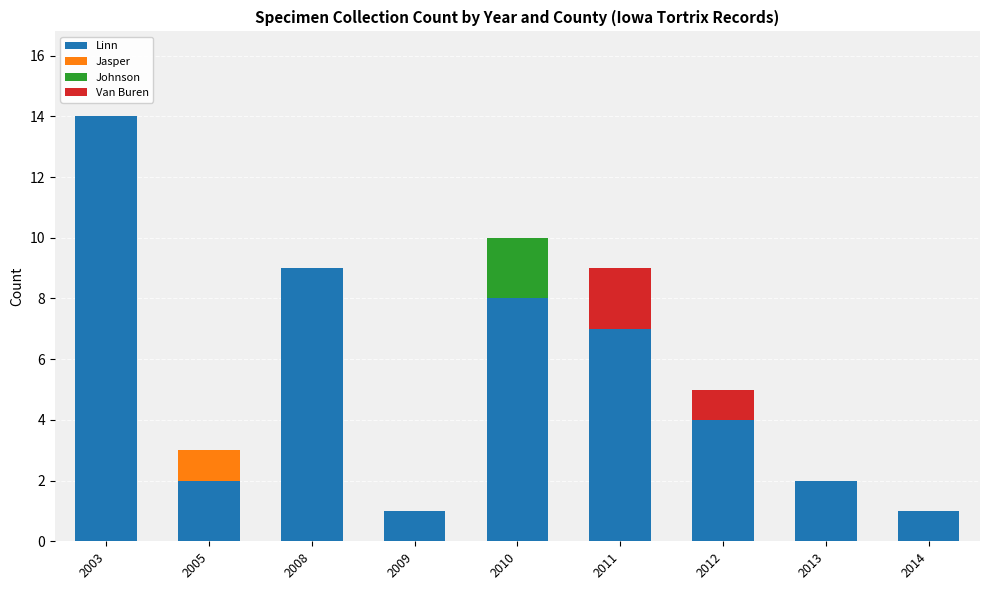

What is the sum of the Linn values at 2008 and 2013?

11